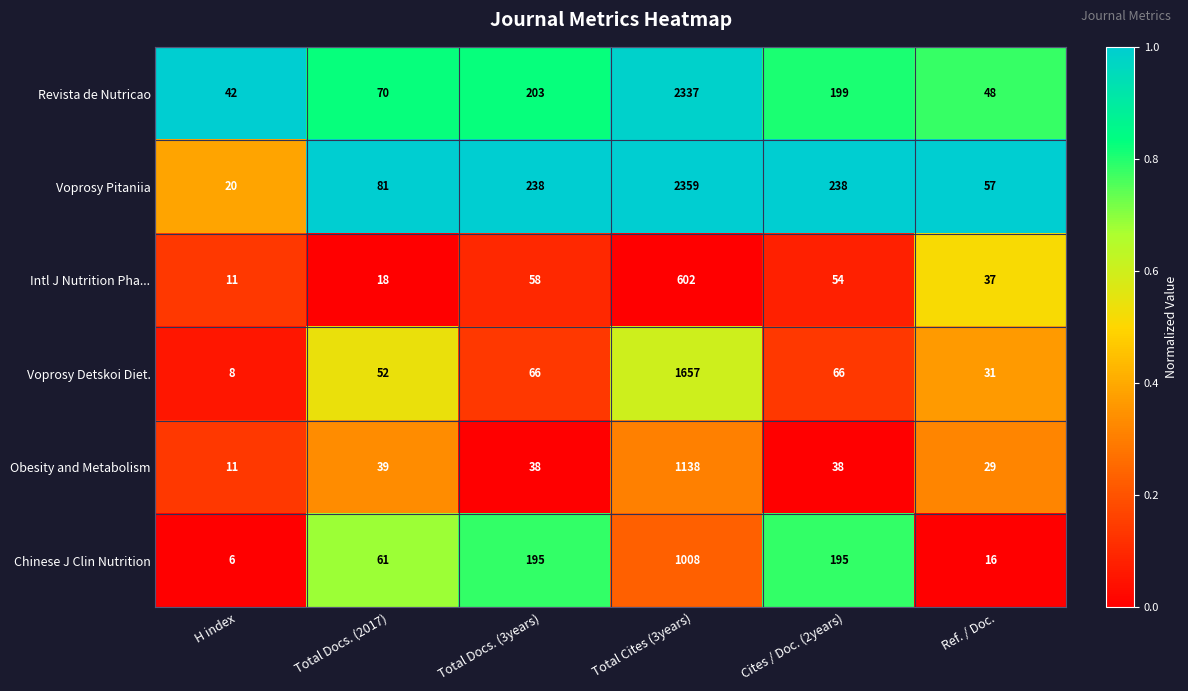

What is the maximum value shown in the chart?

2359